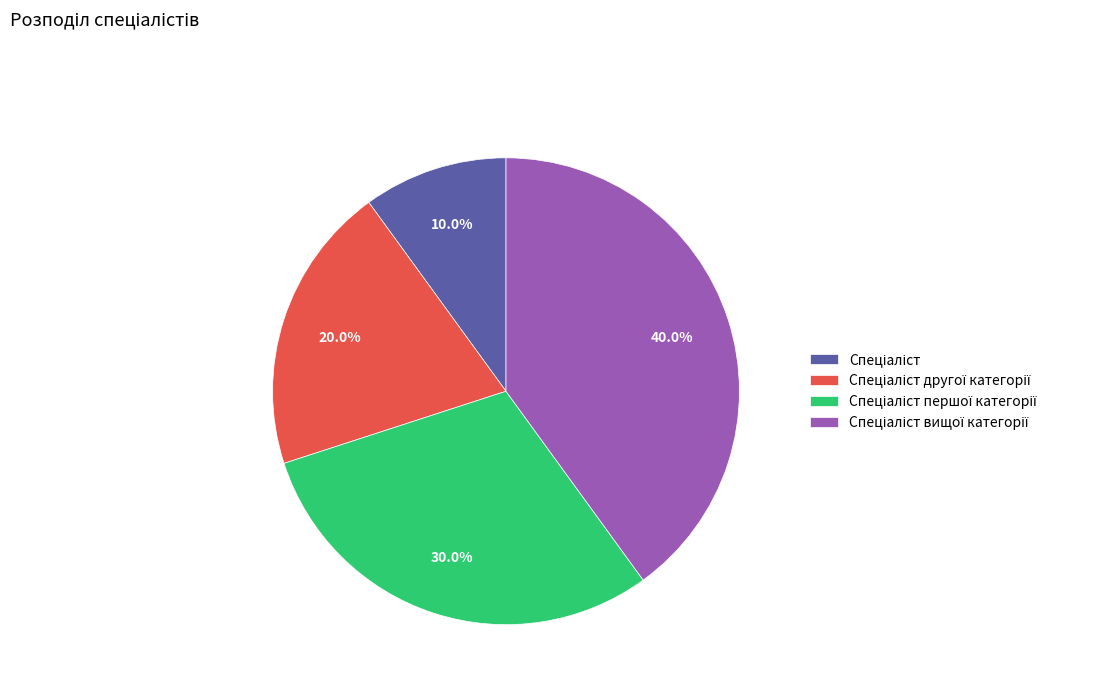

Is there a majority slice in this chart?

No